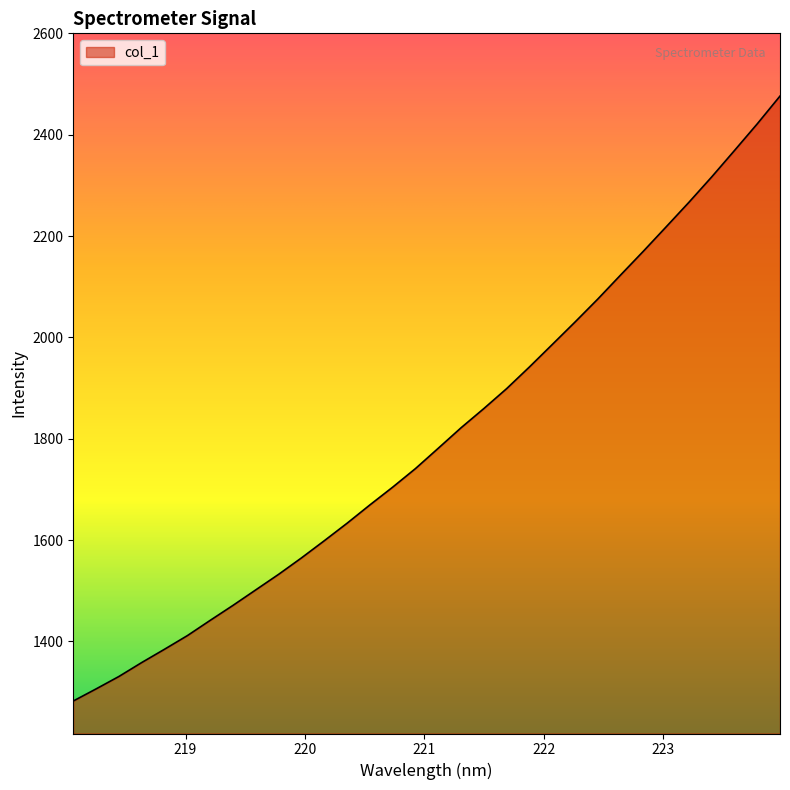

What is the greatest value displayed?

2476.3